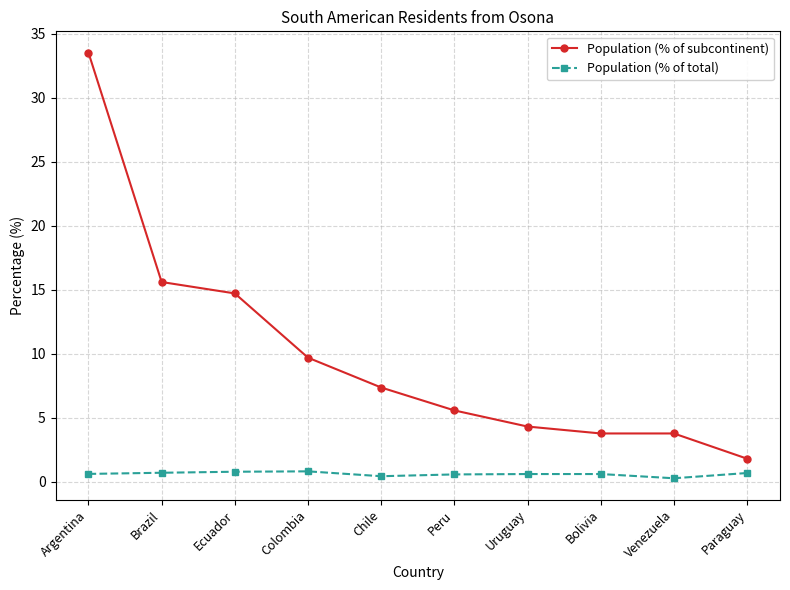

At how many categories does at least one series exceed 12?

3